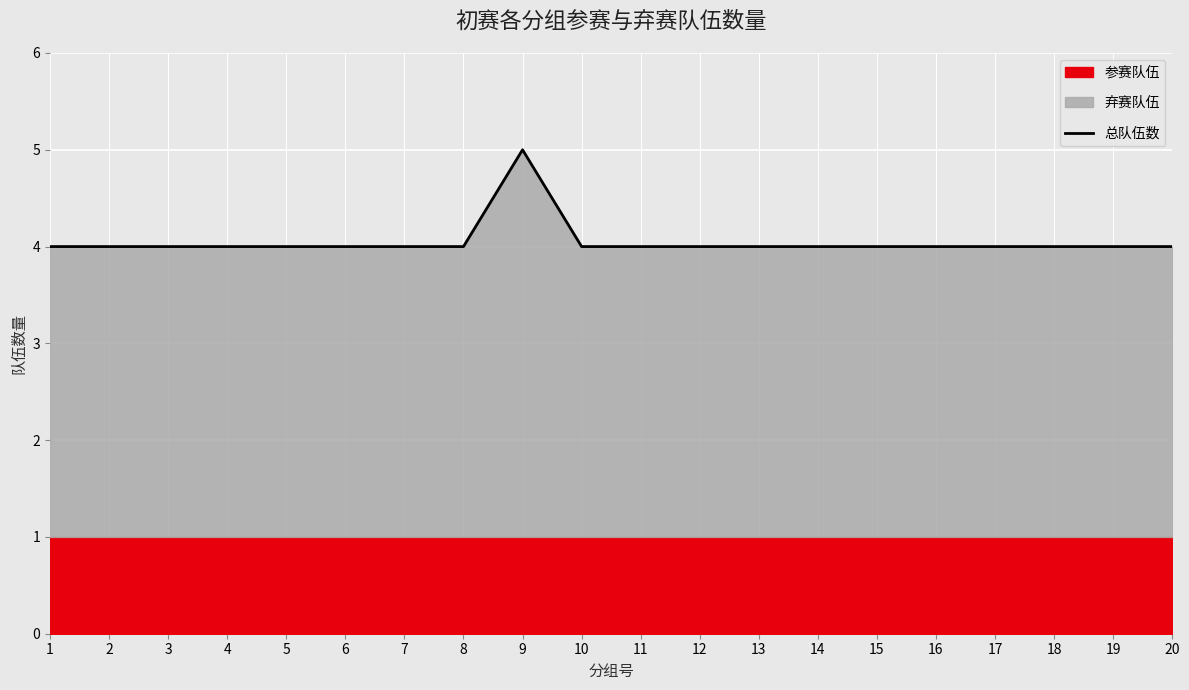

How many data points does each series have?

20